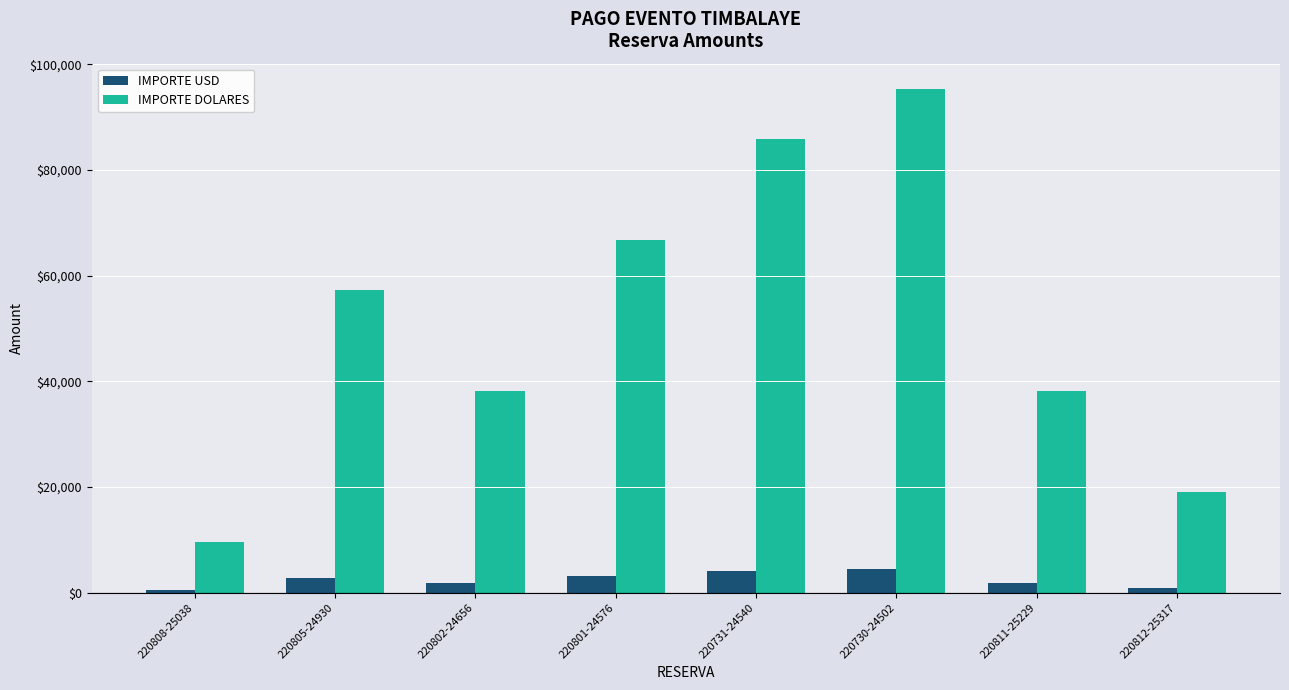

How many bars are there in each group?

2